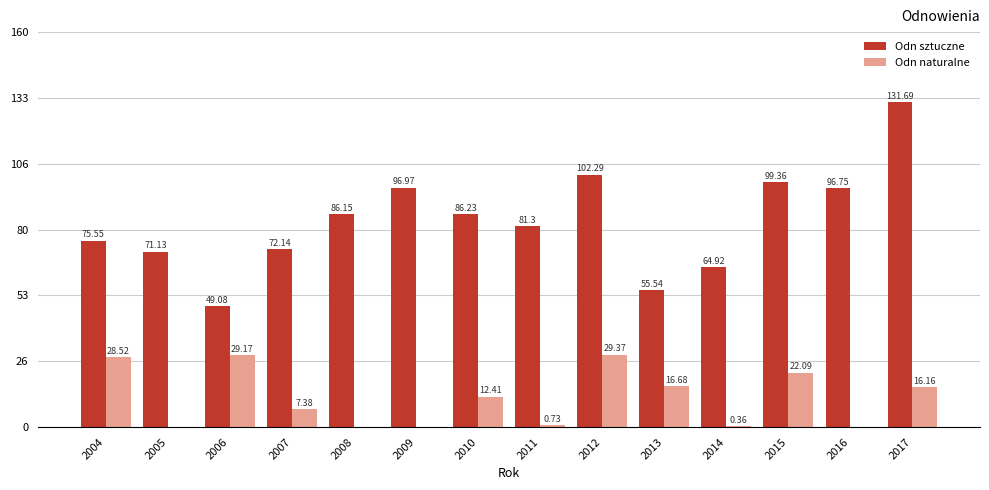

Is the value of Odn sztuczne at 2016 greater than the value of Odn naturalne at 2008?

Yes